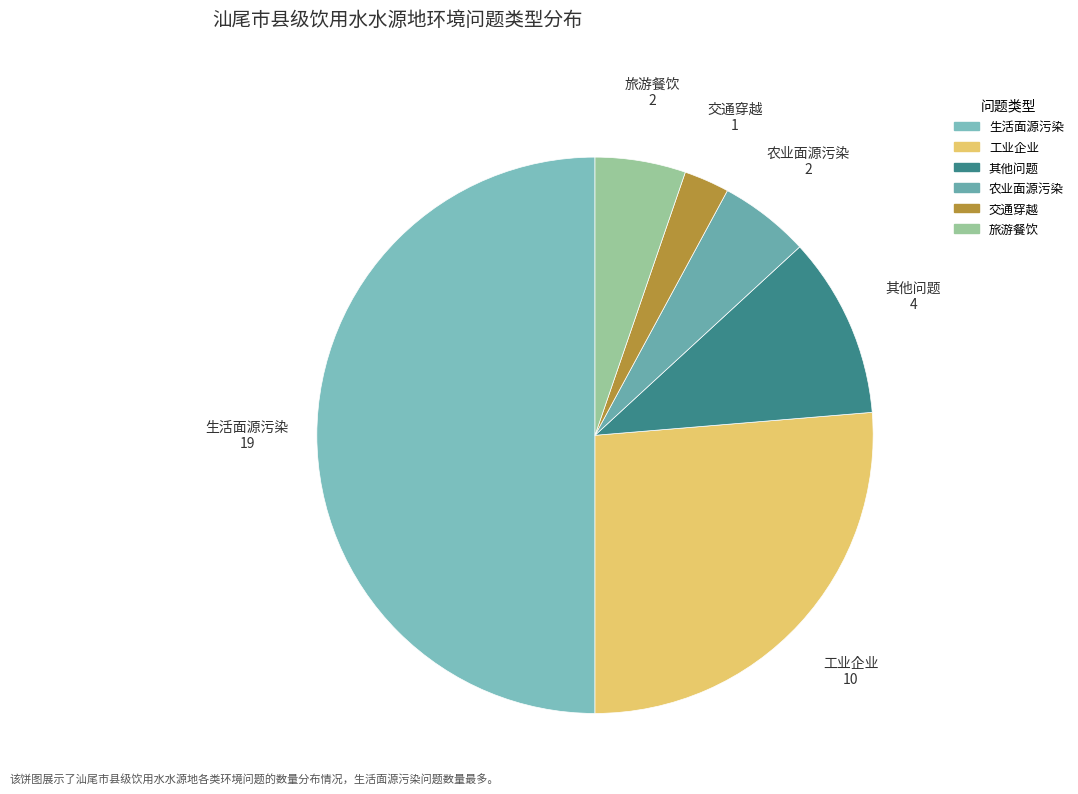

Is it true that 交通穿越 is 16% of the pie?

False